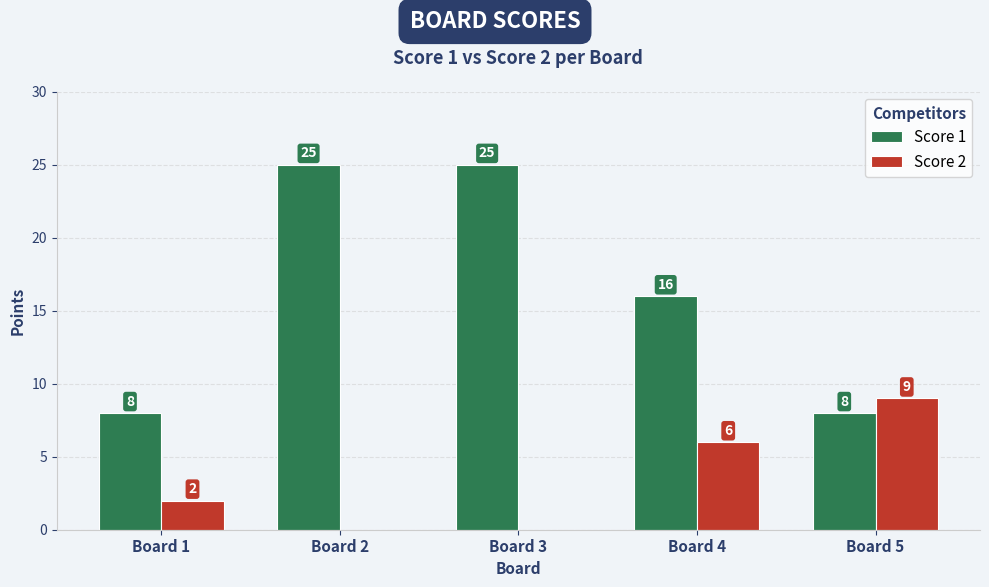

Are the bars grouped side by side (vs. stacked)?

Yes